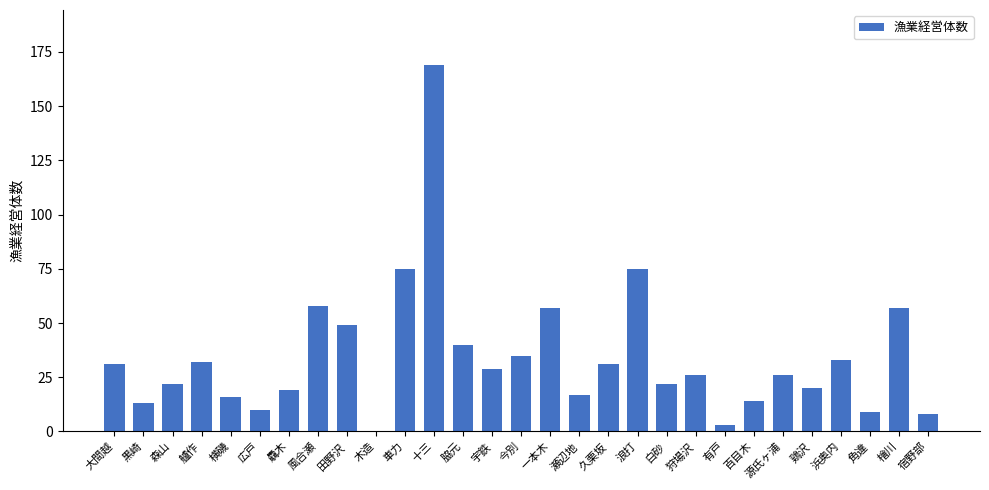

What value does the data have at 浜奥内?

33